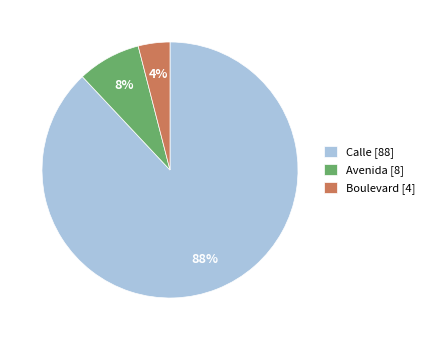

How many segments does this pie chart have?

3